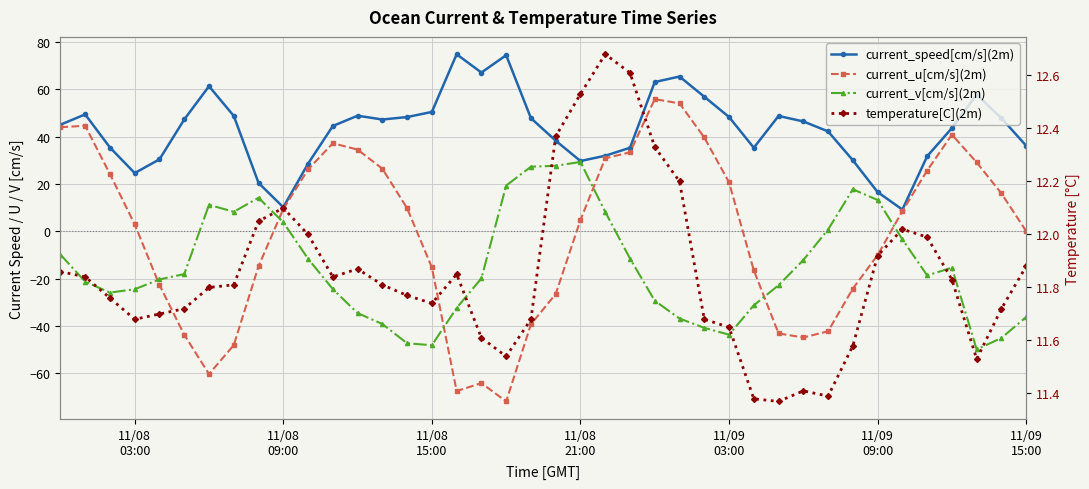

What is the maximum value shown in the chart?

74.9